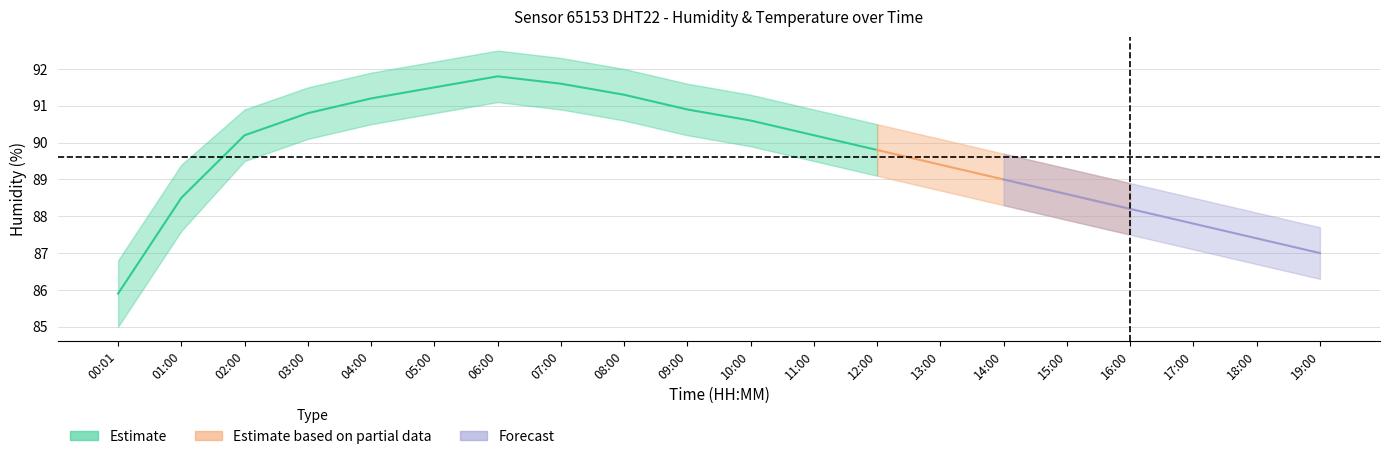

True or false: temperature_center and temperature_upper intersect in this chart.

False